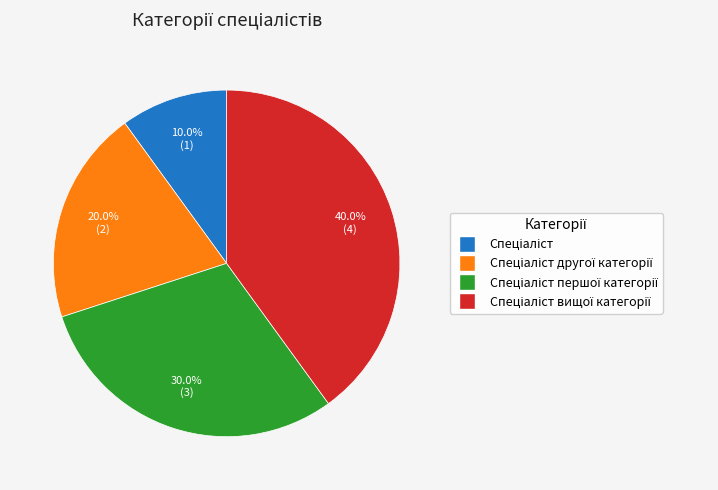

Is there any slice that represents more than half of the pie?

No